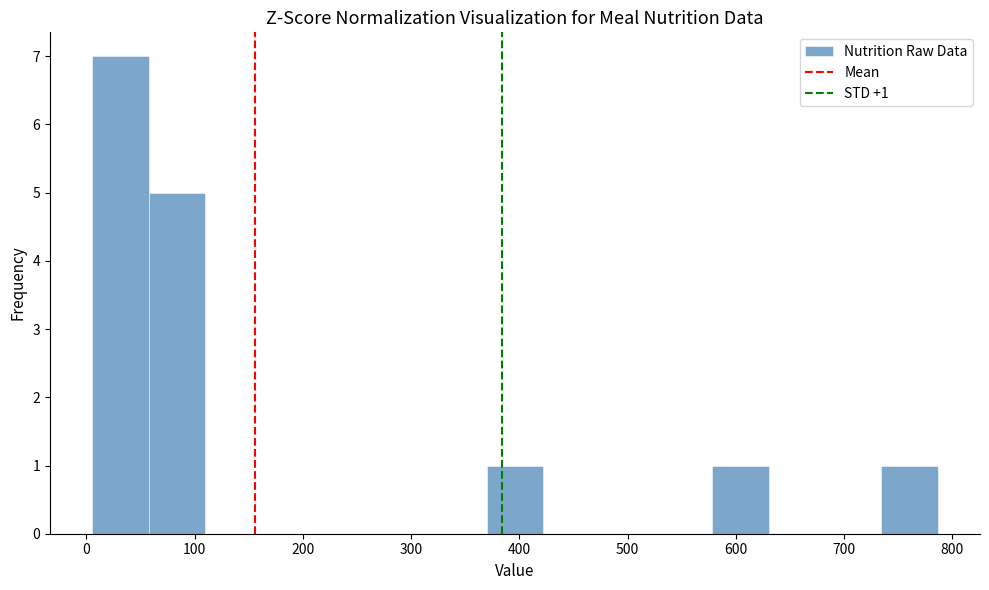

Which range on the x-axis has the tallest bar?

10 to 60